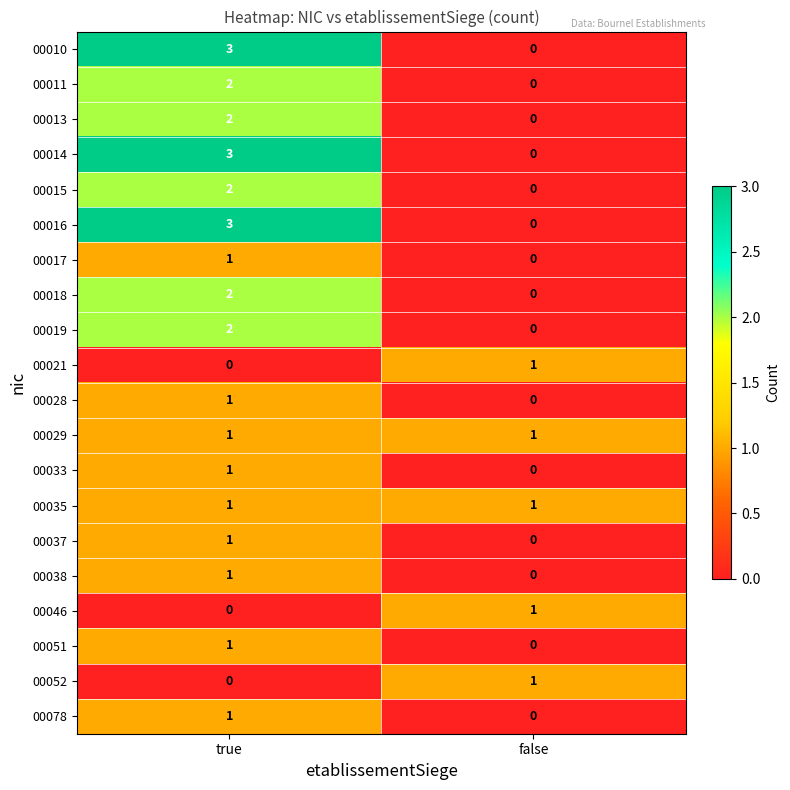

The 00078 series shows 0 at true. True or false?

False